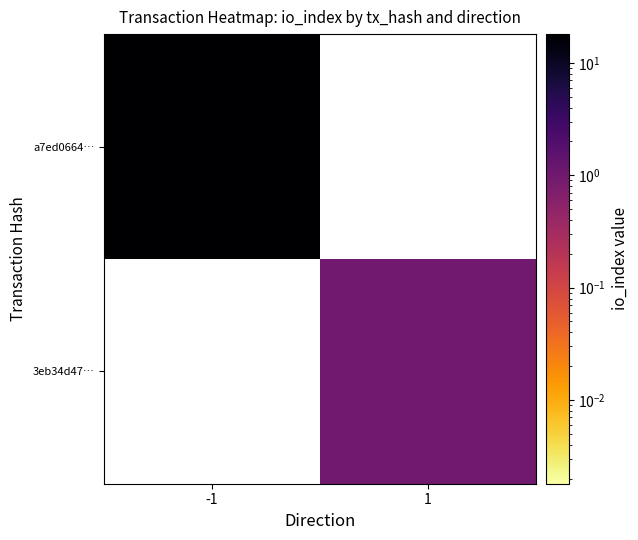

What is the smallest value displayed?

1.0